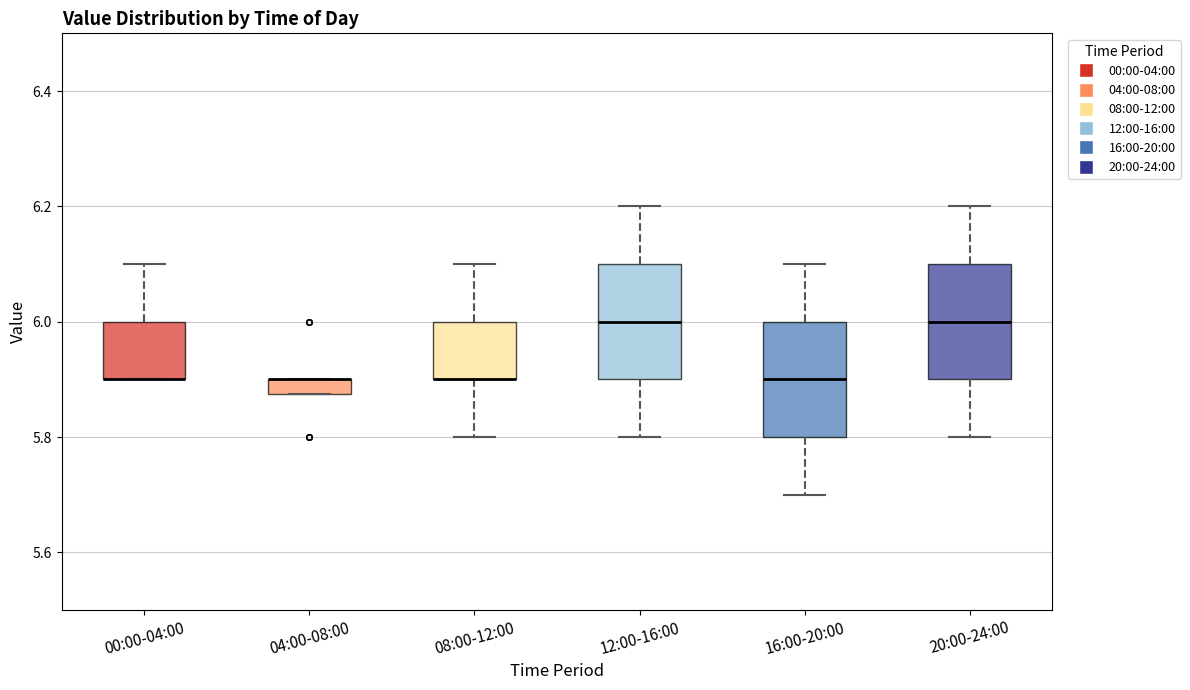

Where does the lower whisker of the box for 08:00-12:00 end on the y-axis? The values are not printed on the chart, so give them approximately, as read against the axis.

5.80